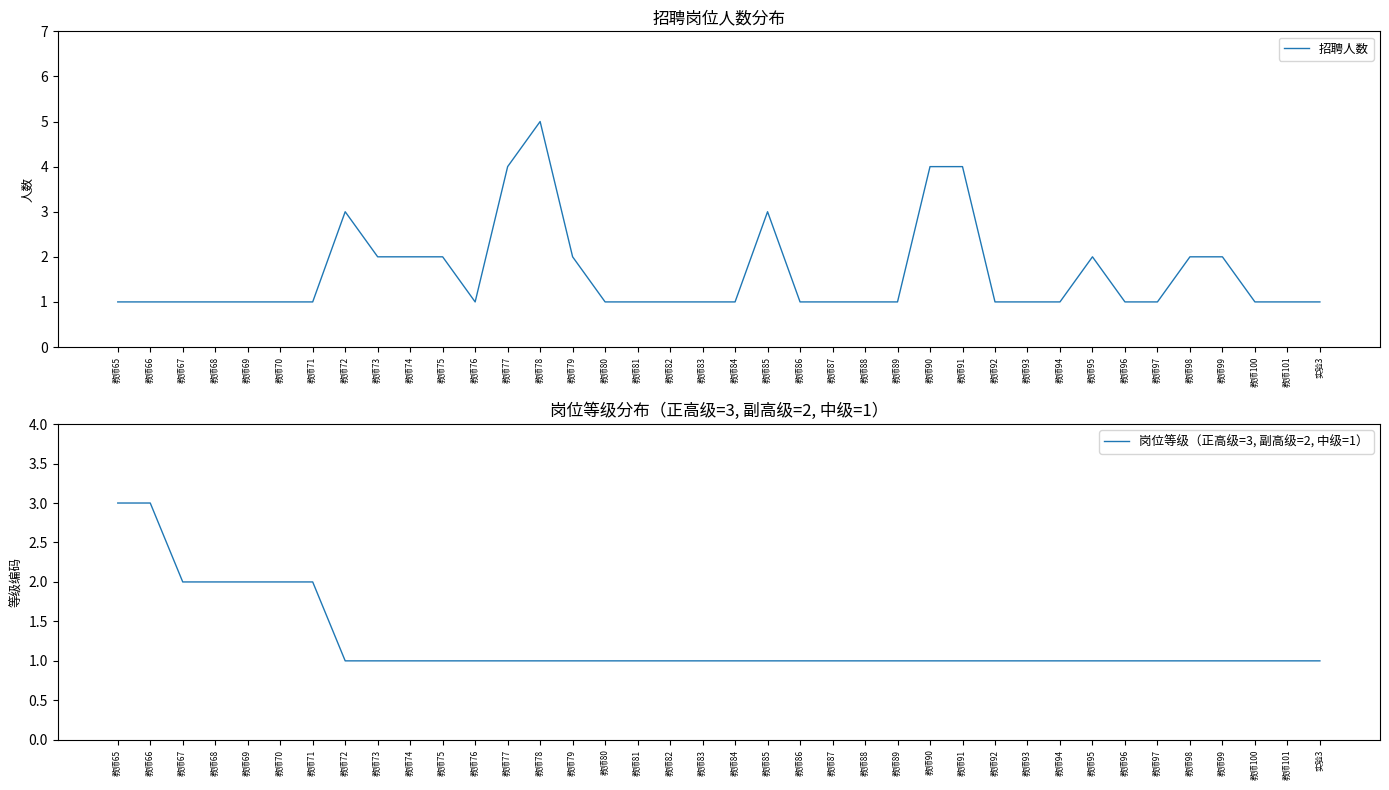

What is the difference between the maximum and minimum values in the 招聘人数 series?

4